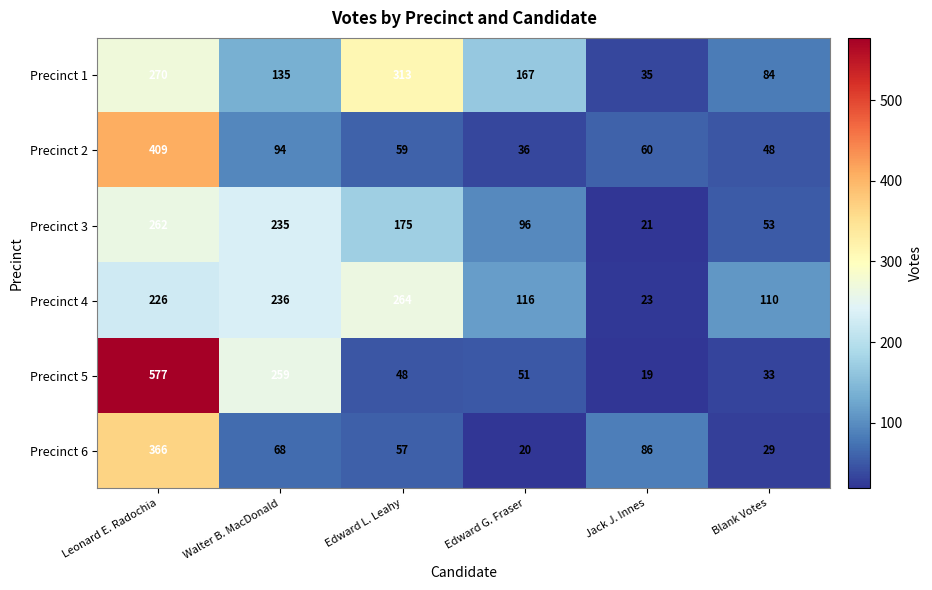

Where is Precinct 3 nearest to the value 141?

Edward L. Leahy